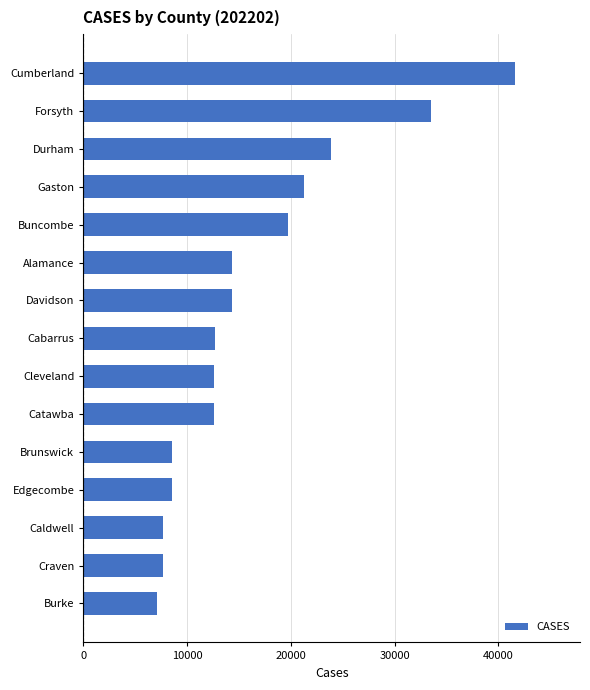

True or false: the data shows 7720 at Caldwell.

True